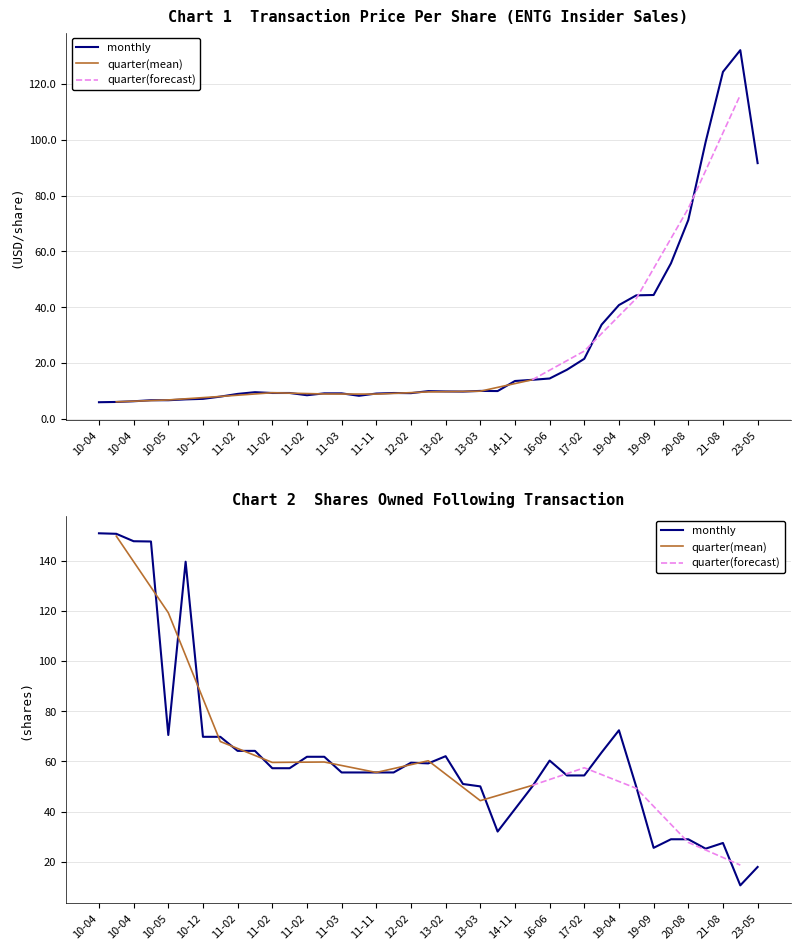

Reading left to right, transcribe all the data shown in this chart.

transactionPricePerShare: 5.9	6.0	6.2	6.6	6.6	6.9	7.1	7.9	8.9	9.5	9.2	9.2	8.4	9.1	9.1	8.2	9.0	9.2	9.1	9.9	9.8	9.7	9.9	9.9	13.5	13.9	14.4	17.5	21.5	33.7	40.7	44.2	44.3	55.7	71.2	99.2	124.3	132.1	91.6
sharesOwnedFollowingTransaction: 150.9	150.7	147.7	147.6	70.5	139.5	69.8	69.8	64.2	64.2	57.3	57.3	61.8	61.8	55.6	55.6	55.6	55.6	59.5	59.2	62.0	51.0	50.0	32.0	41.0	50.0	60.3	54.4	54.4	63.6	72.4	49.8	25.5	28.9	28.9	25.2	27.5	10.6	17.9